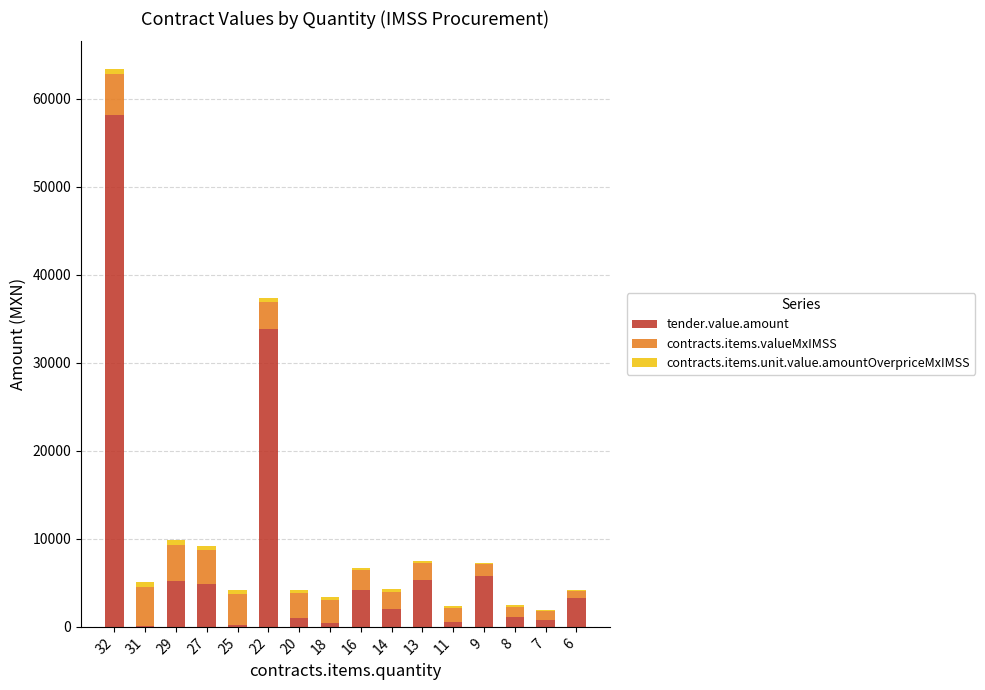

What is the highest value of the tender.value.amount series?

58189.5